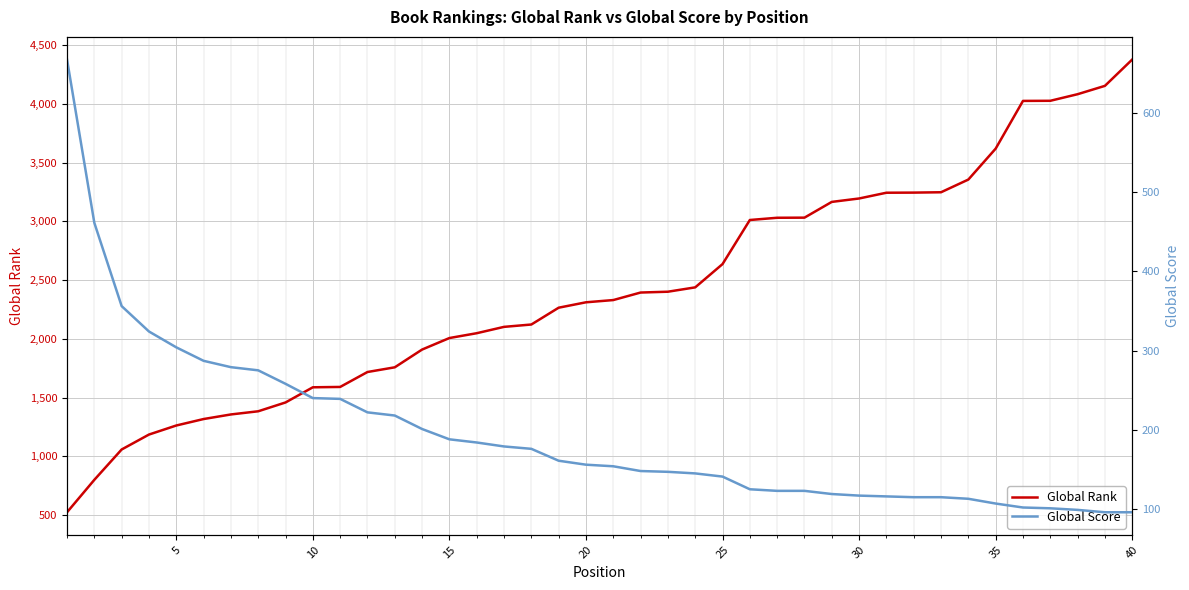

What is the sum of all Global Score values?

7777